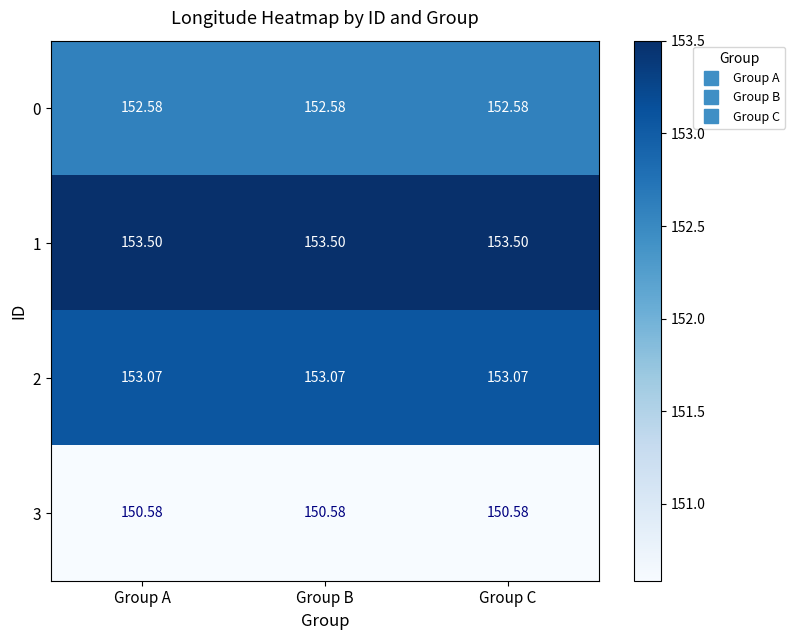

At Group B, list the series in order from largest to smallest.

1, 2, 0, 3